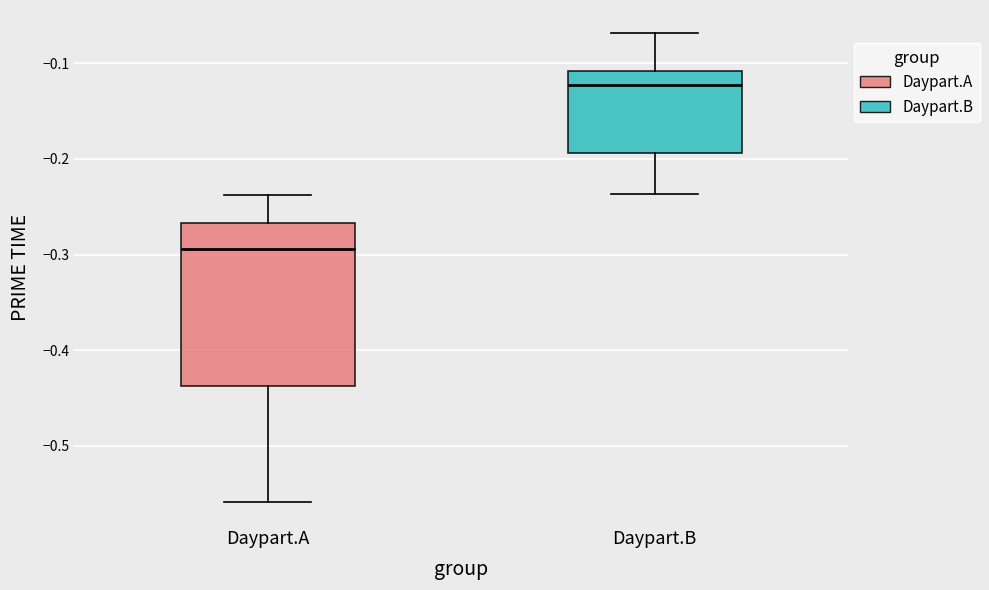

Where is the lower edge of the box for Daypart.A on the y-axis? The values are not printed on the chart, so give them approximately, as read against the axis.

-0.44